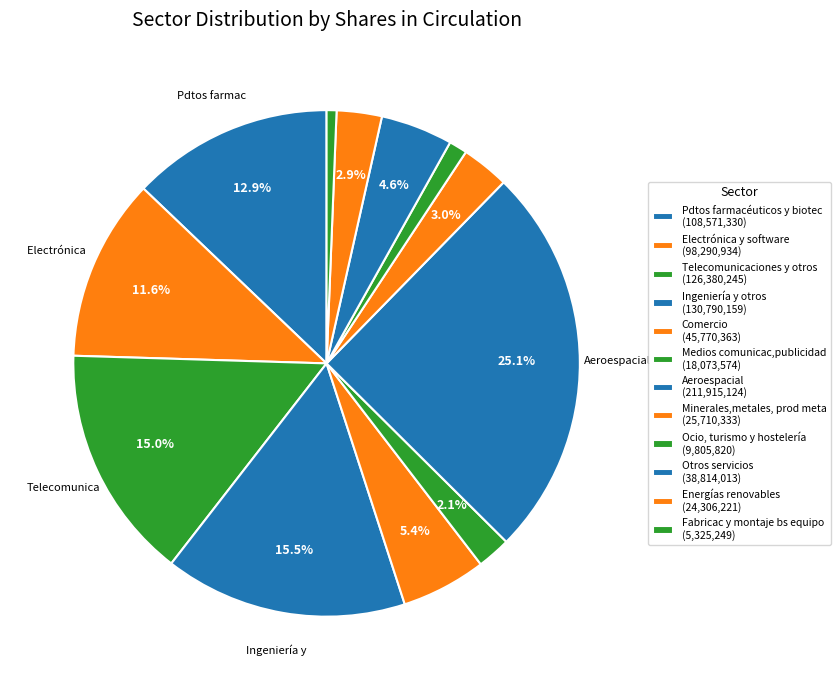

Is it true that Pdtos farmacéuticos y biotec is 13% of the pie?

True